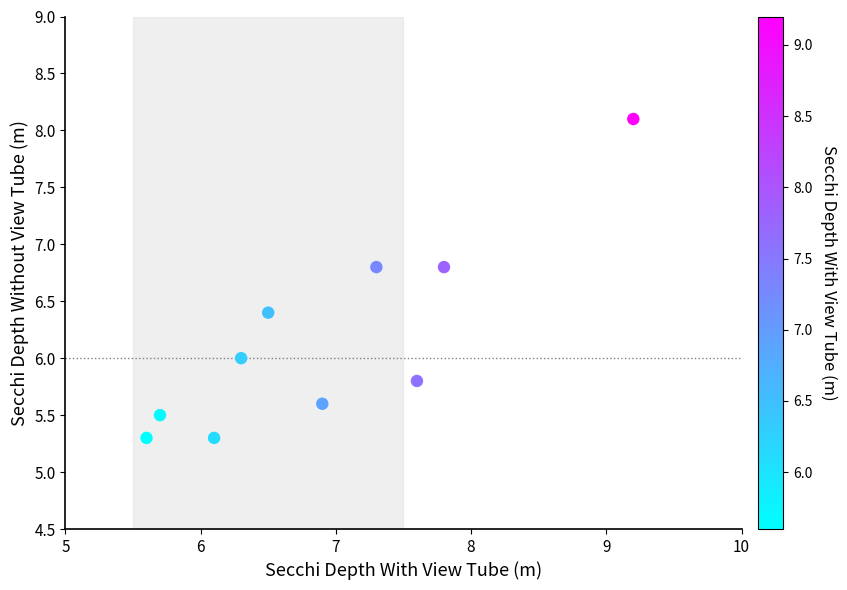

What is the range of X values (max minus min)?

3.6